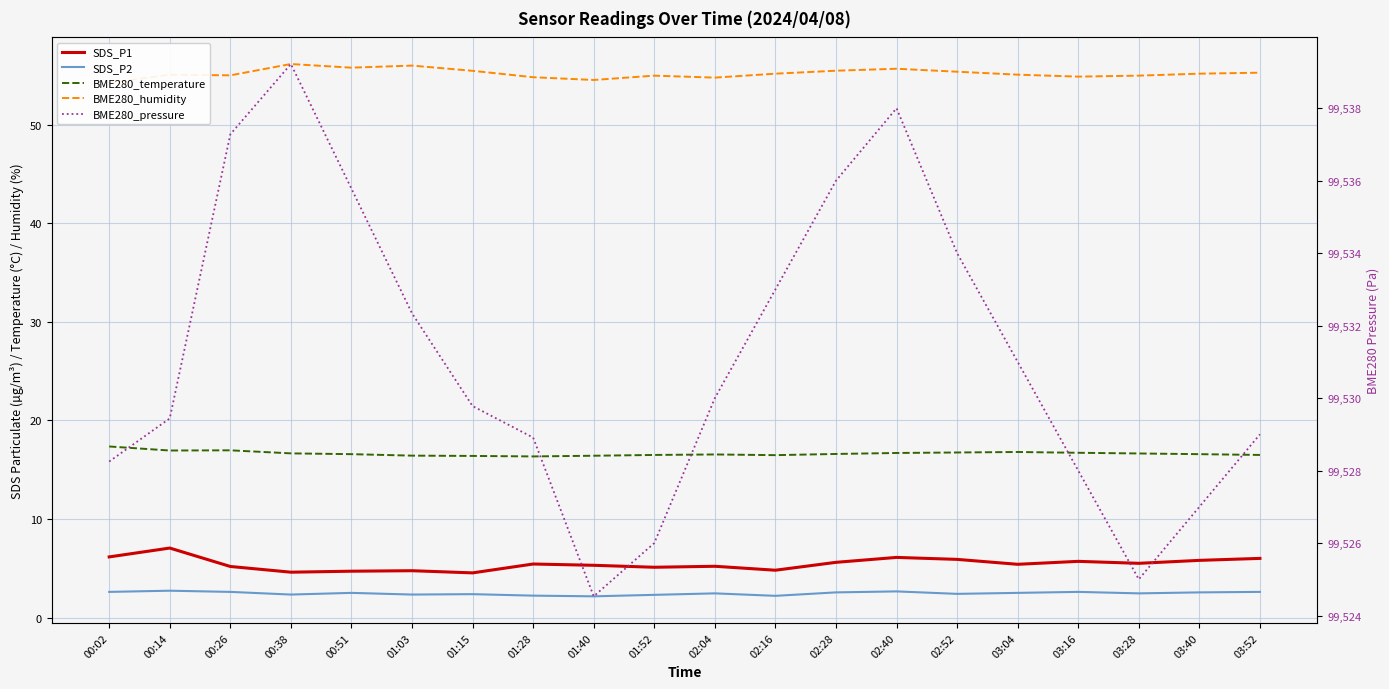

Which series changed the most between 01:52 and 02:40?

BME280_pressure